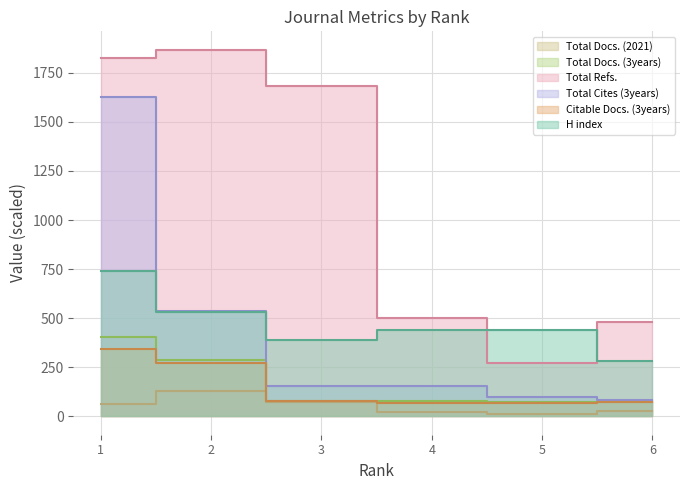

What is the maximum value shown in the chart?

1868.0